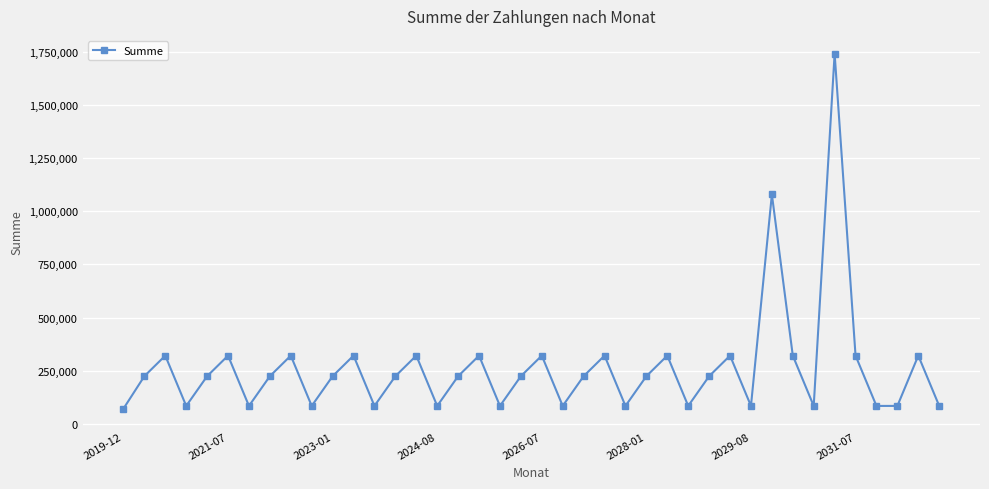

What is the average value?

262506.7